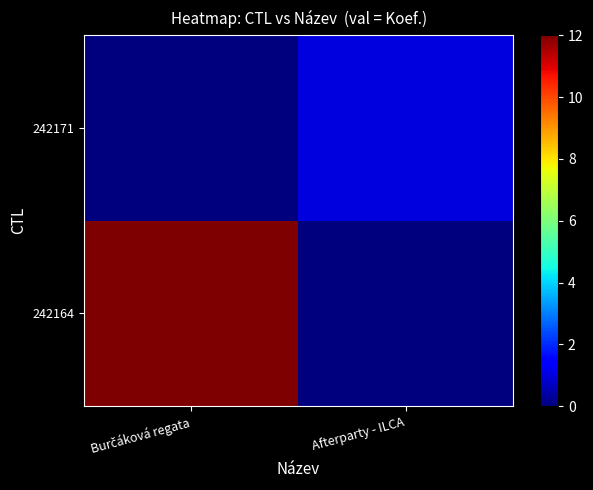

Reading right to left, extract all data points from this chart.

242164: Afterparty - ILCA=0	Burčáková regata=12
242171: Afterparty - ILCA=1	Burčáková regata=0